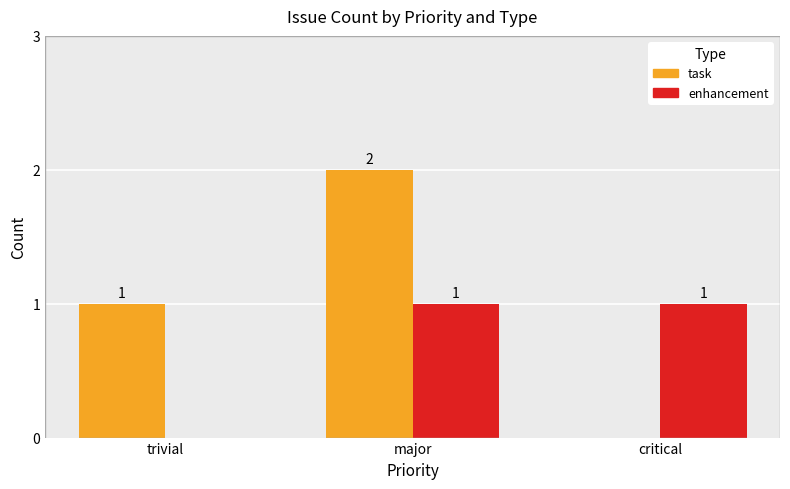

Is it true that task equals -1 at critical?

False